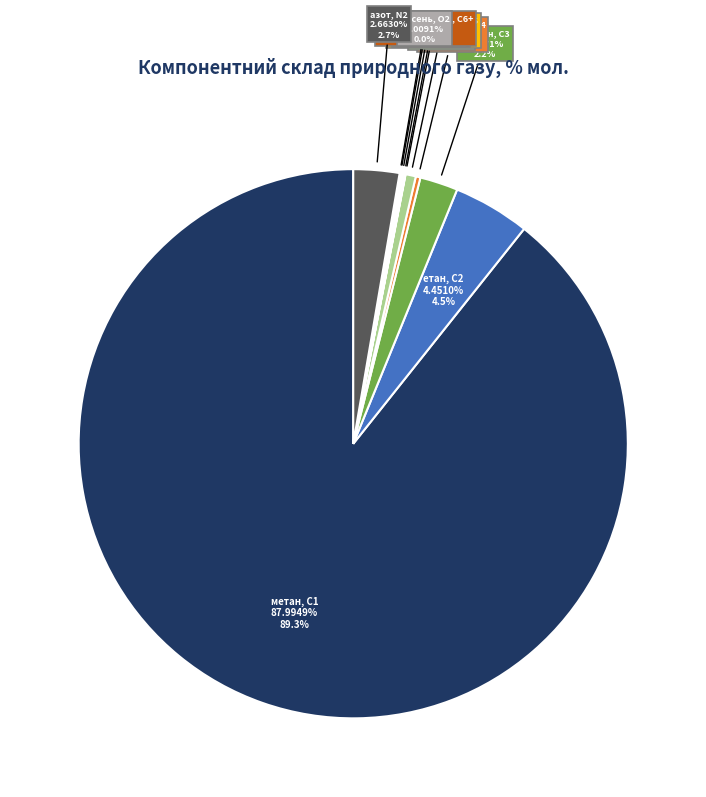

Is it true that метан, С1 is 99% of the pie?

False